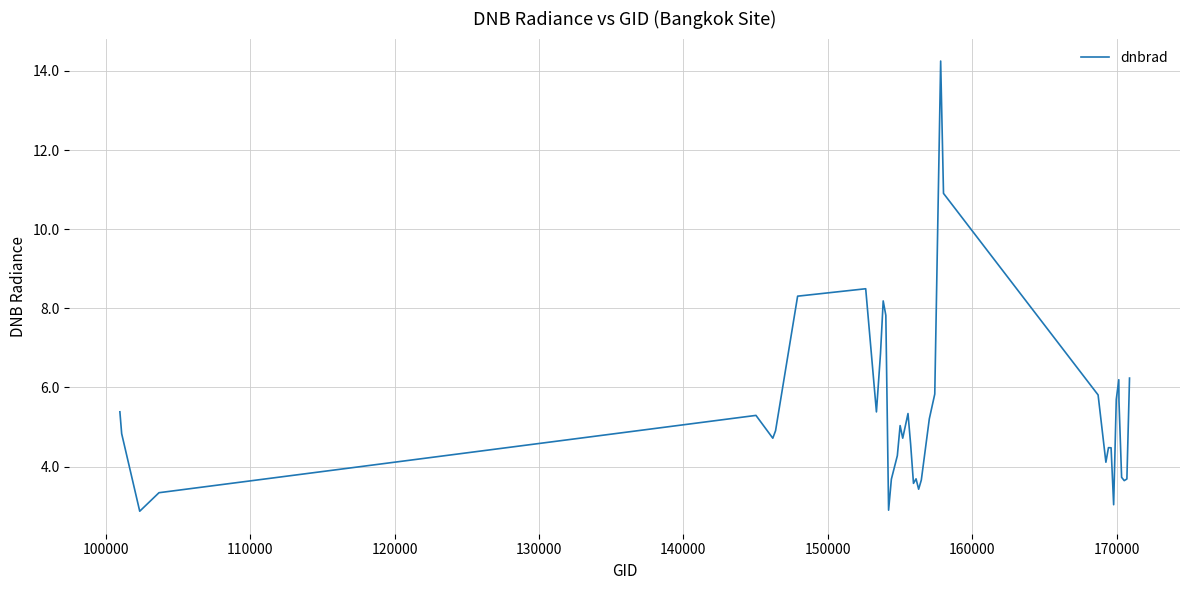

What is the difference between the second highest and minimum values?

8.0